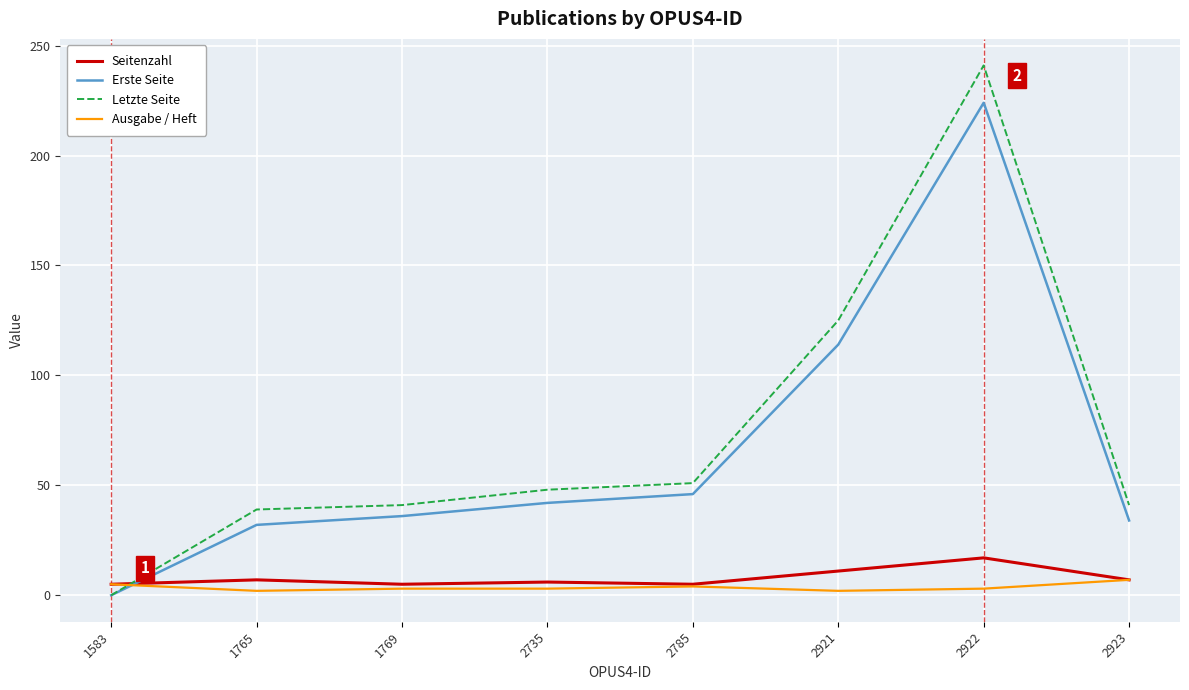

At which label does Letzte Seite reach its peak?

2922